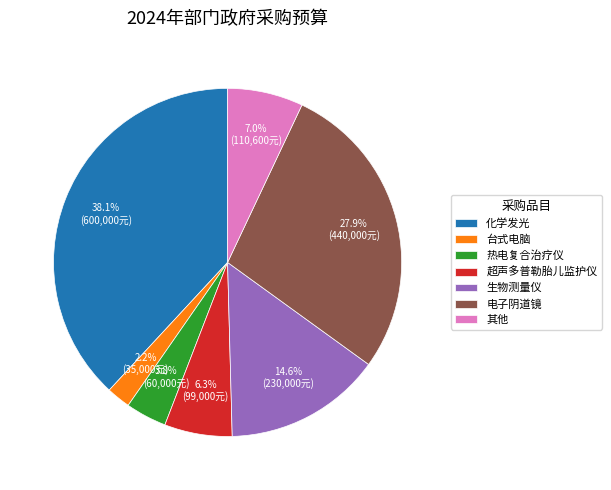

What percentage is NOT represented by 热电复合治疗仪?

96.2%